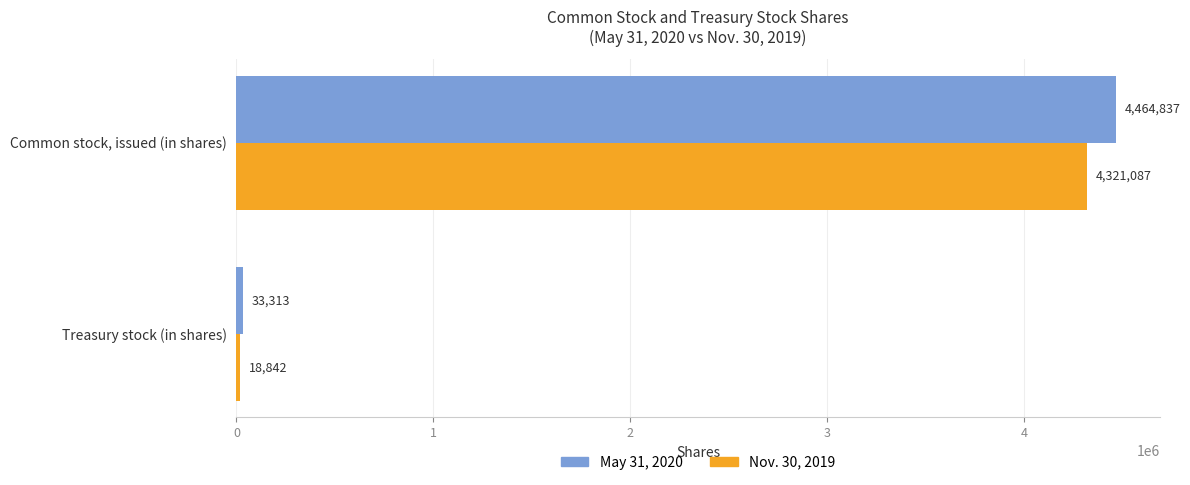

What are all the series names shown in the legend?

May 31, 2020, Nov. 30, 2019